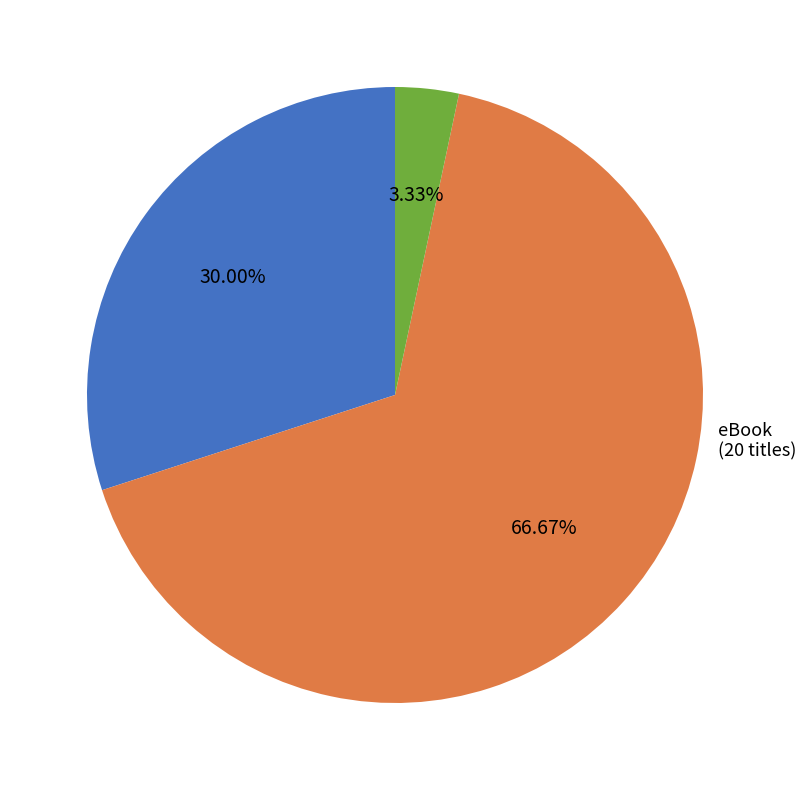

Is there a majority slice in this chart?

Yes